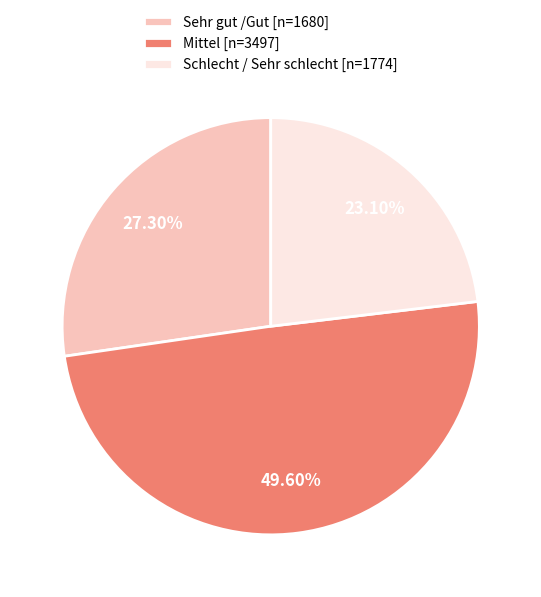

To the nearest percent, what percentage of the pie is Schlecht / Sehr schlecht [n=1774]?

23%